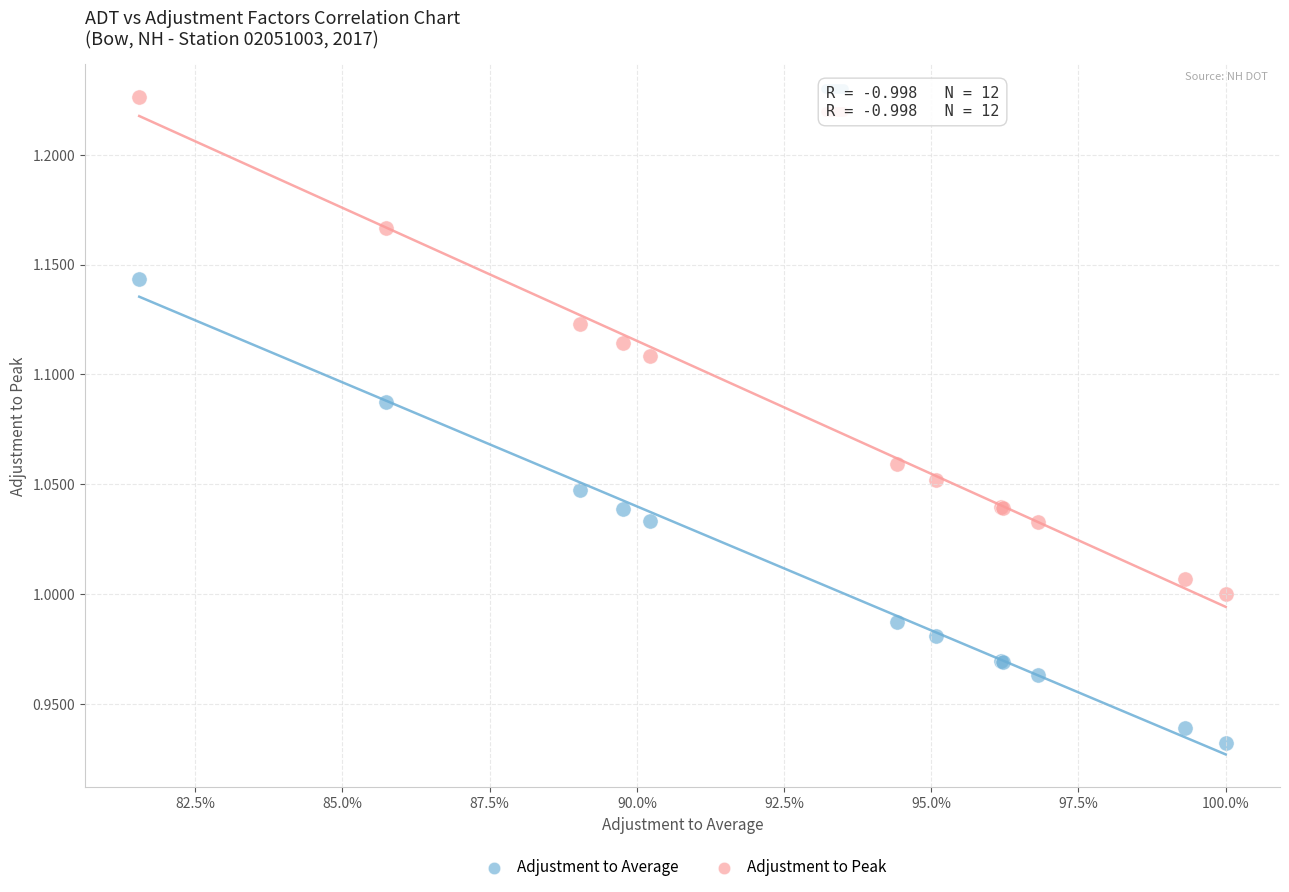

Which series reaches the maximum Y coordinate?

Adjustment to Peak